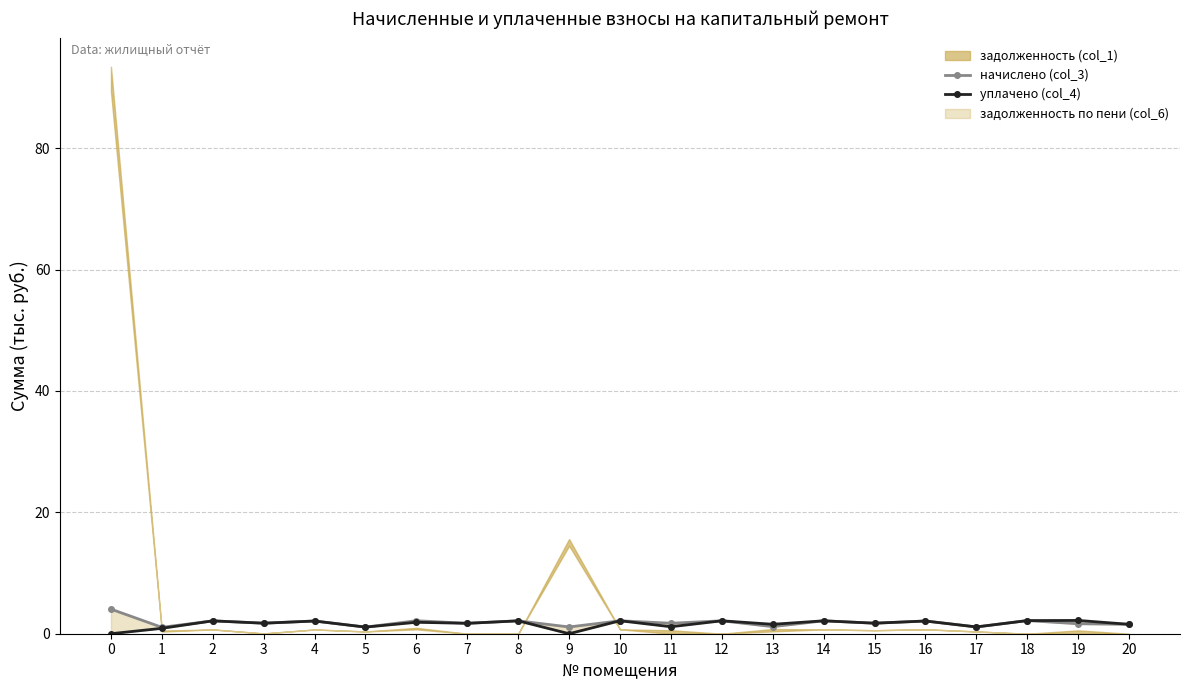

What is the total value across all series at 6?

4.0